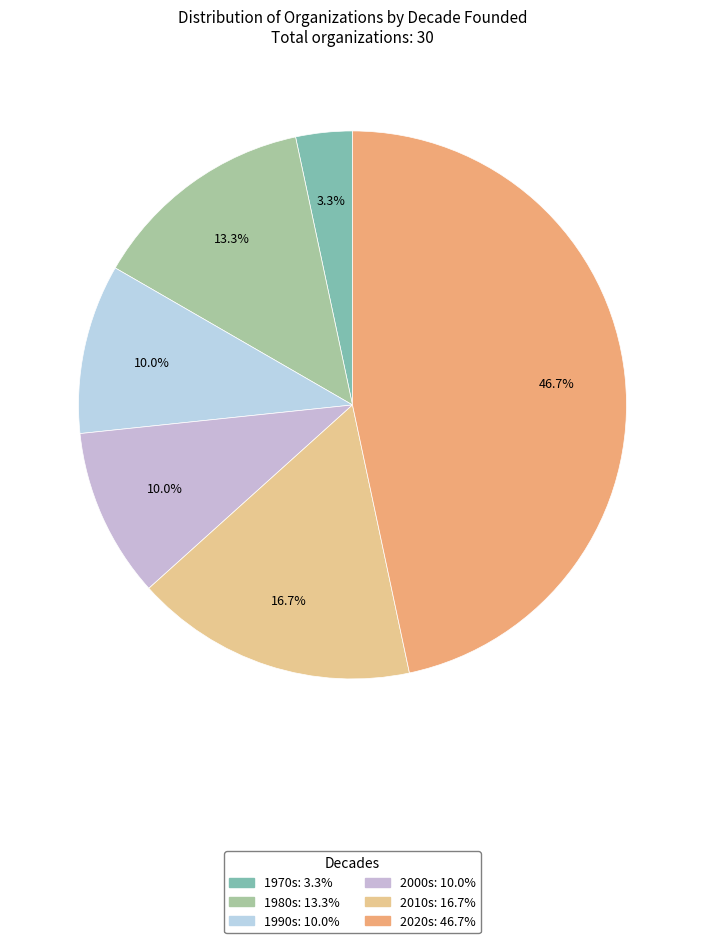

How many segments does this pie chart have?

6